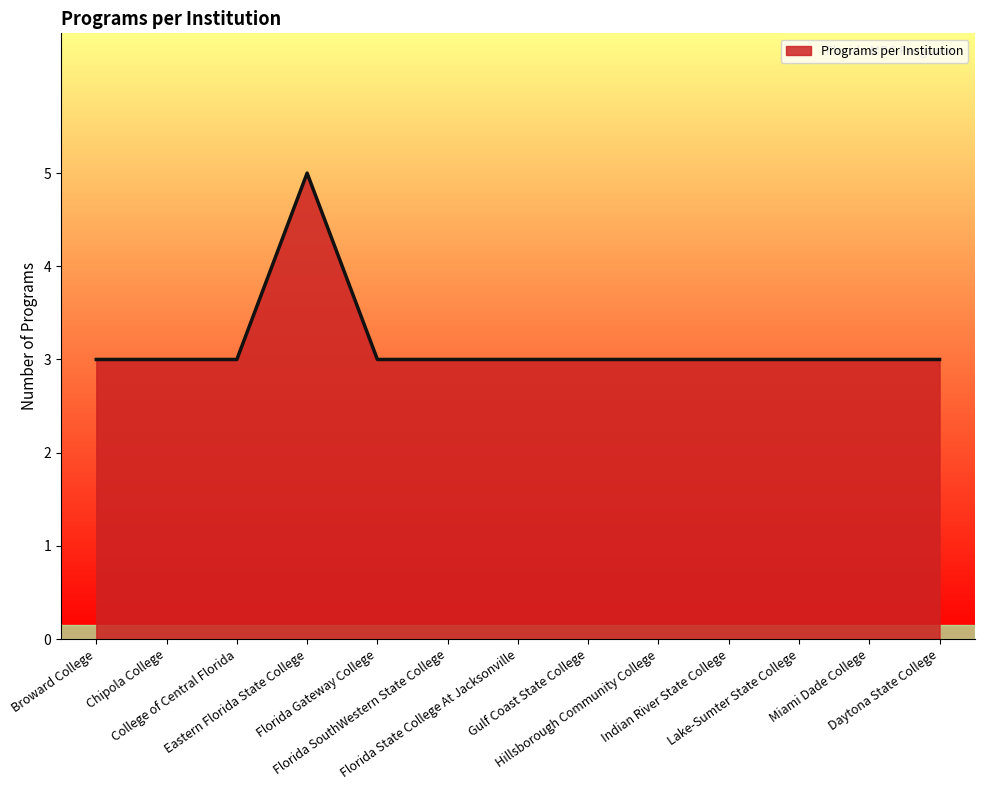

What is the minimum value shown in the chart?

3